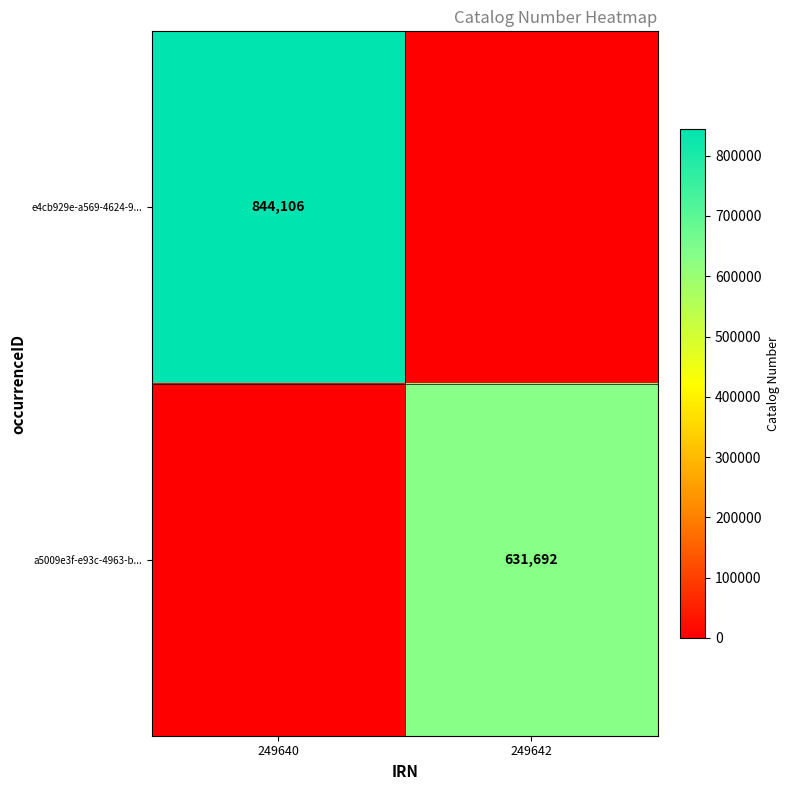

The a5009e3f-e93c-4963-b... series shows 631692 at 249642. True or false?

True